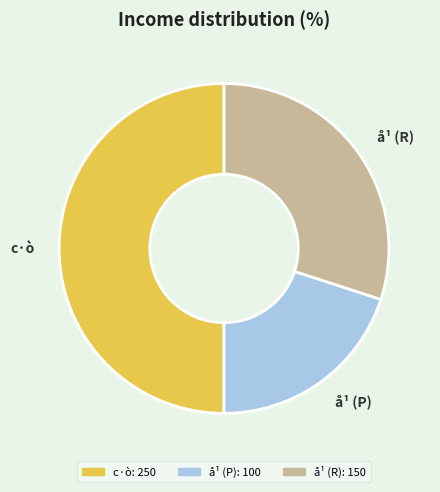

How many segments does this pie chart have?

3